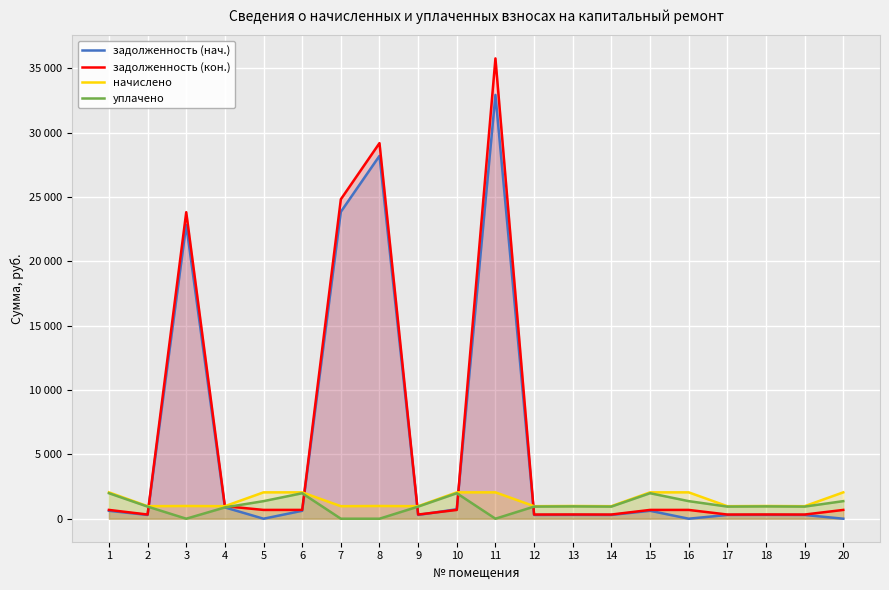

How many data points in задолженность (кон.) are above 682?

12